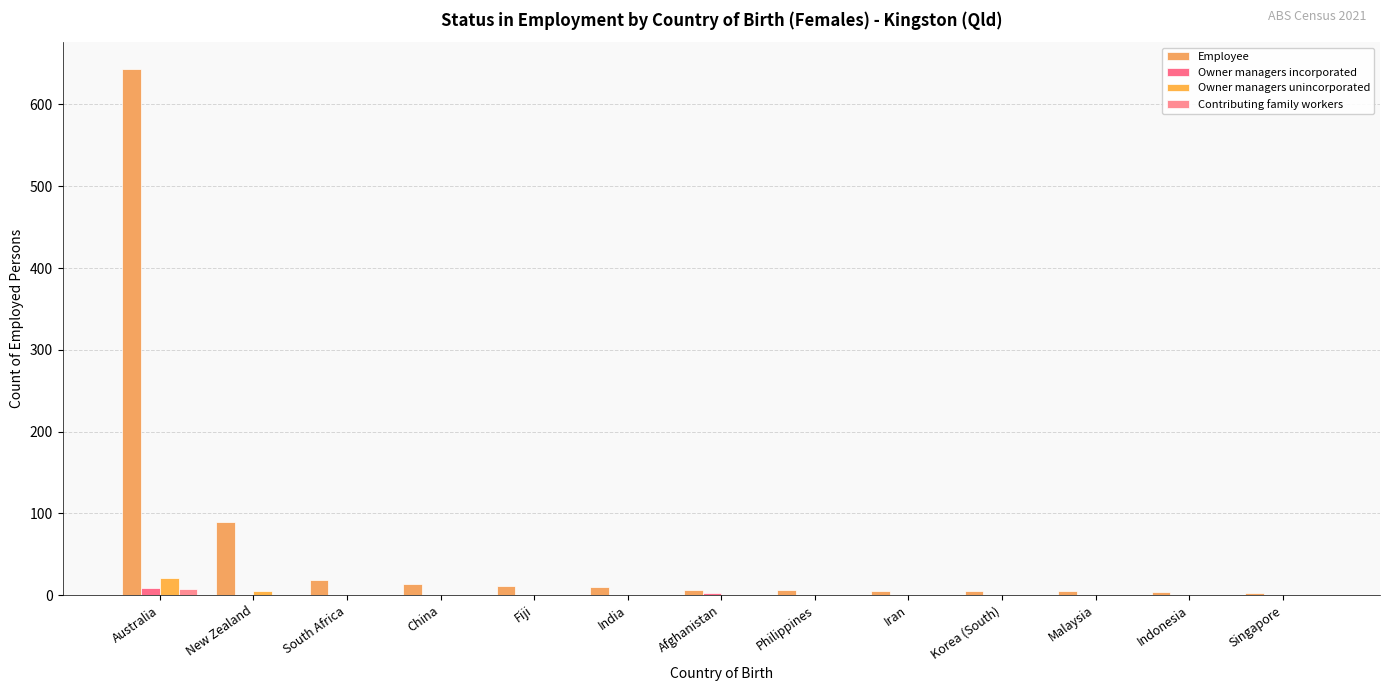

How many values in the Contributing family workers series exceed 0?

1